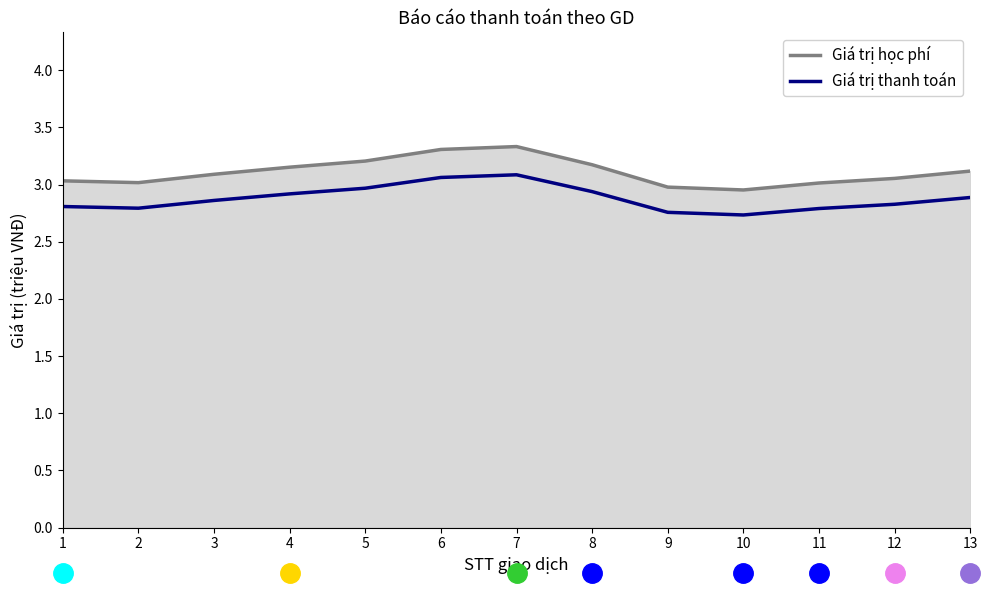

In Giá trị học phí, how many points are higher than both neighbors (excluding endpoints)?

1